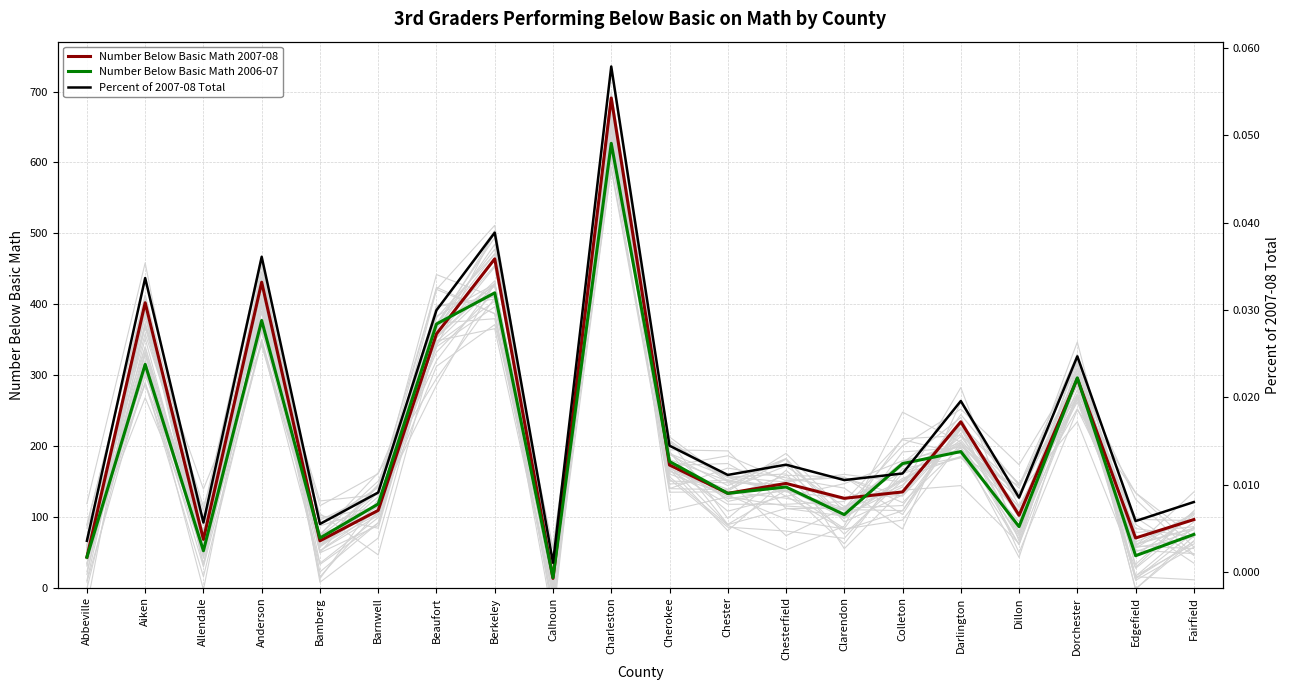

List the series in order of their peak value, highest first.

Number Below Basic Math 2007-08, Number Below Basic Math 2006-07, Percent of 2007-08 Total